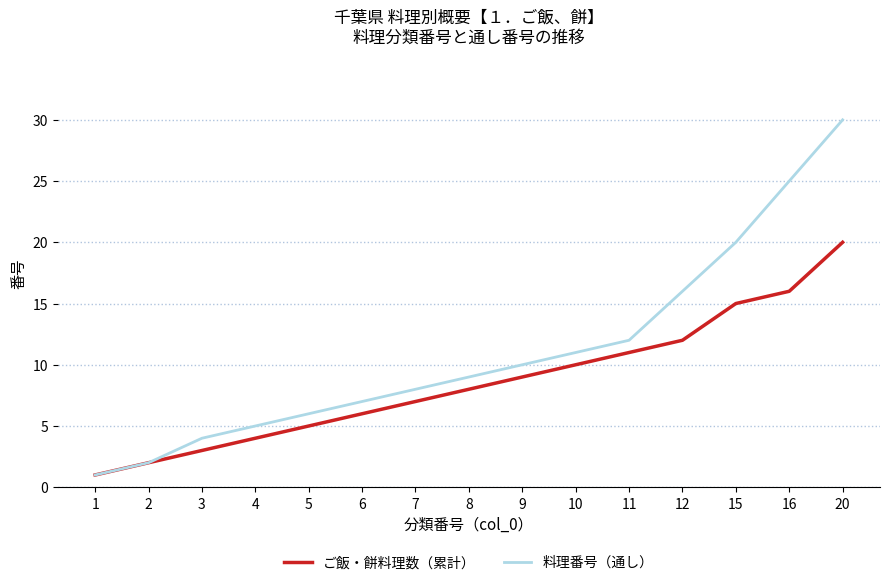

Which series has the largest total across all categories?

料理番号（通し）